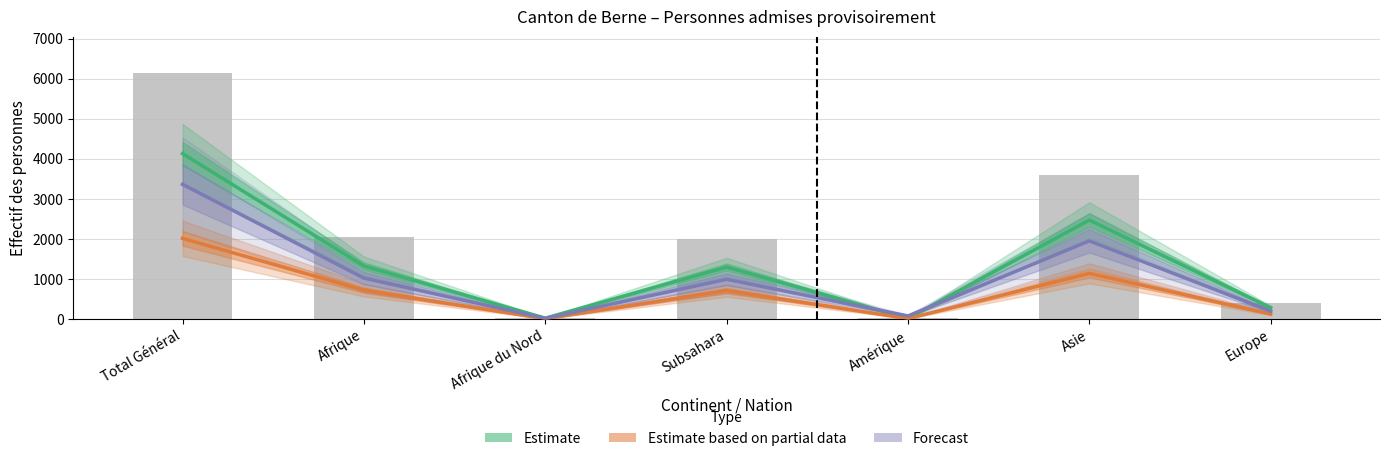

Reading right to left, transcribe all the data shown in this chart.

Estimate: Europe=280	Asie=2470	Amérique=15	Subsahara=1294	Afrique du Nord=20	Afrique=1321	Total Général=4128
Estimate based on partial data: Europe=123	Asie=1138	Amérique=9	Subsahara=709	Afrique du Nord=6	Afrique=719	Total Général=2012
Forecast: Europe=195	Asie=1950	Amérique=75	Subsahara=990	Afrique du Nord=15	Afrique=1020	Total Général=3360
Total personnes admises: Europe=388	Asie=3599	Amérique=21	Subsahara=2002	Afrique du Nord=28	Afrique=2044	Total Général=6129